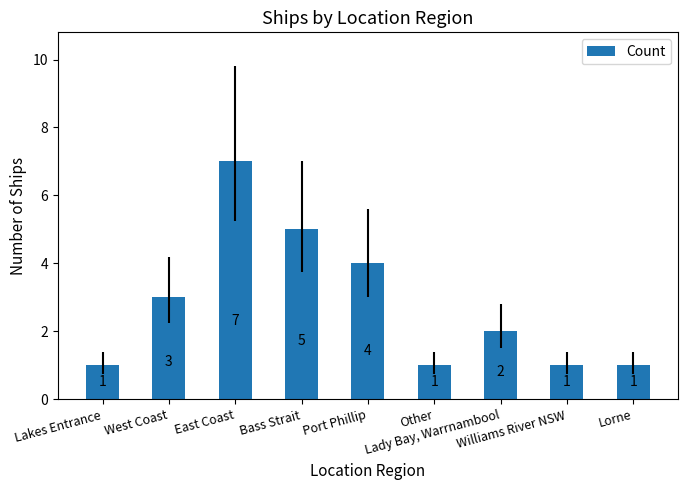

Reading left to right, transcribe all the data shown in this chart.

Lakes Entrance=1	West Coast=3	East Coast=7	Bass Strait=5	Port Phillip=4	Other=1	Lady Bay, Warrnambool=2	Williams River NSW=1	Lorne=1